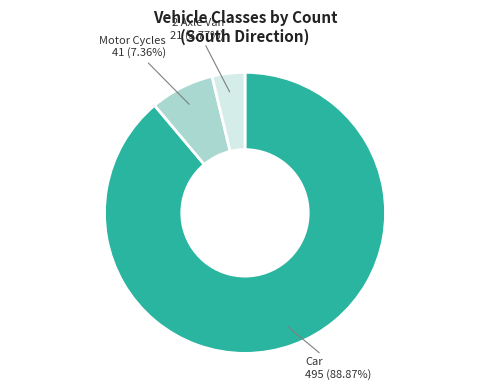

Does any single category account for the majority?

Yes